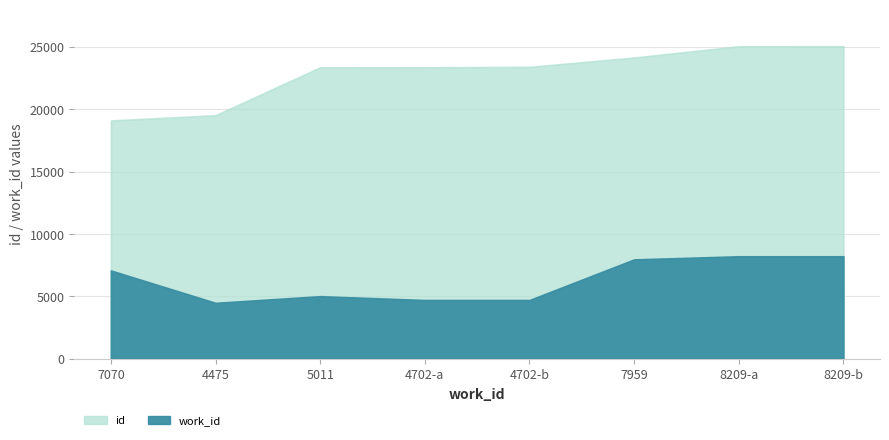

How many lines are shown in the chart?

2